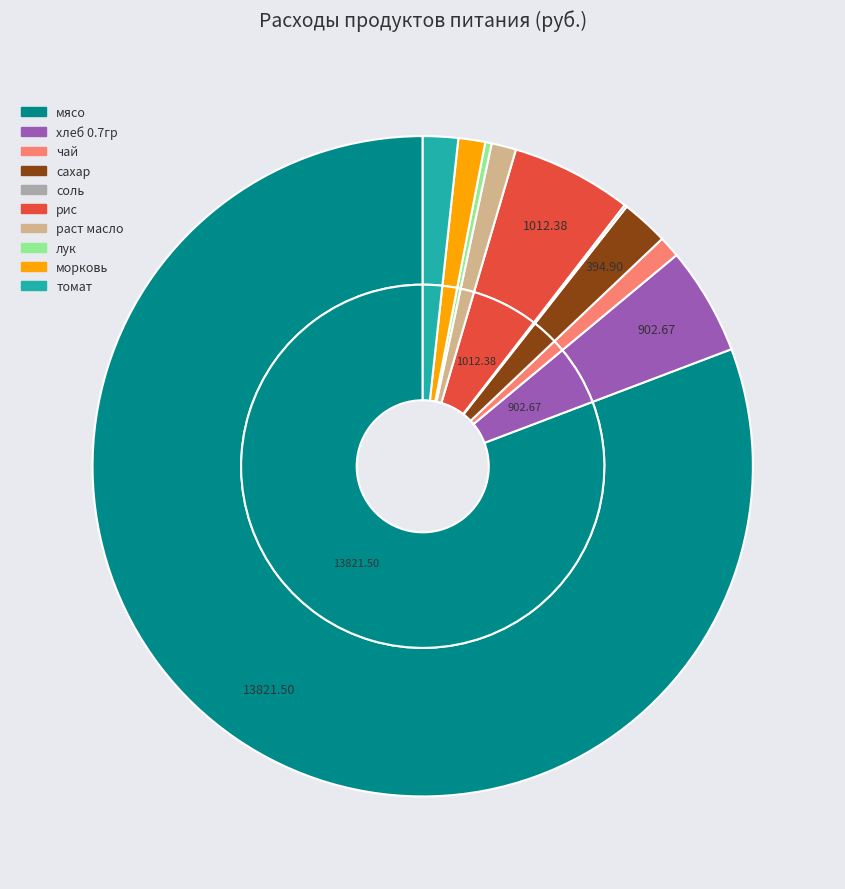

Which category has the biggest portion of the pie?

мясо